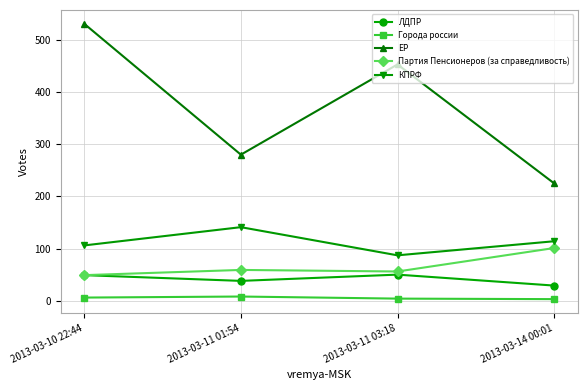

True or false: ЕР and ЛДПР cross at least once.

False